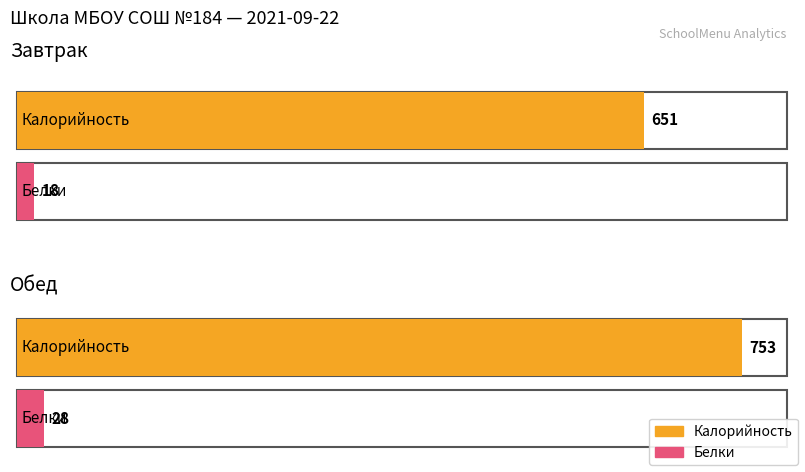

Rank the series by their maximum value, from lowest to highest.

Белки, Калорийность